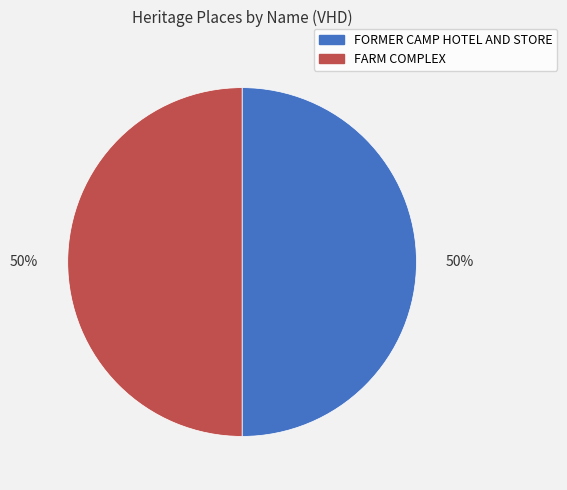

To the nearest percent, what is the average slice percentage?

50%